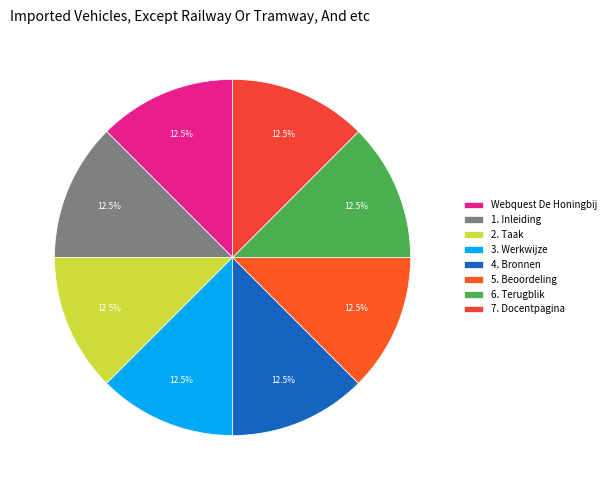

Combined, what portion of the pie is Webquest De Honingbij and 6. Terugblik?

25.0%